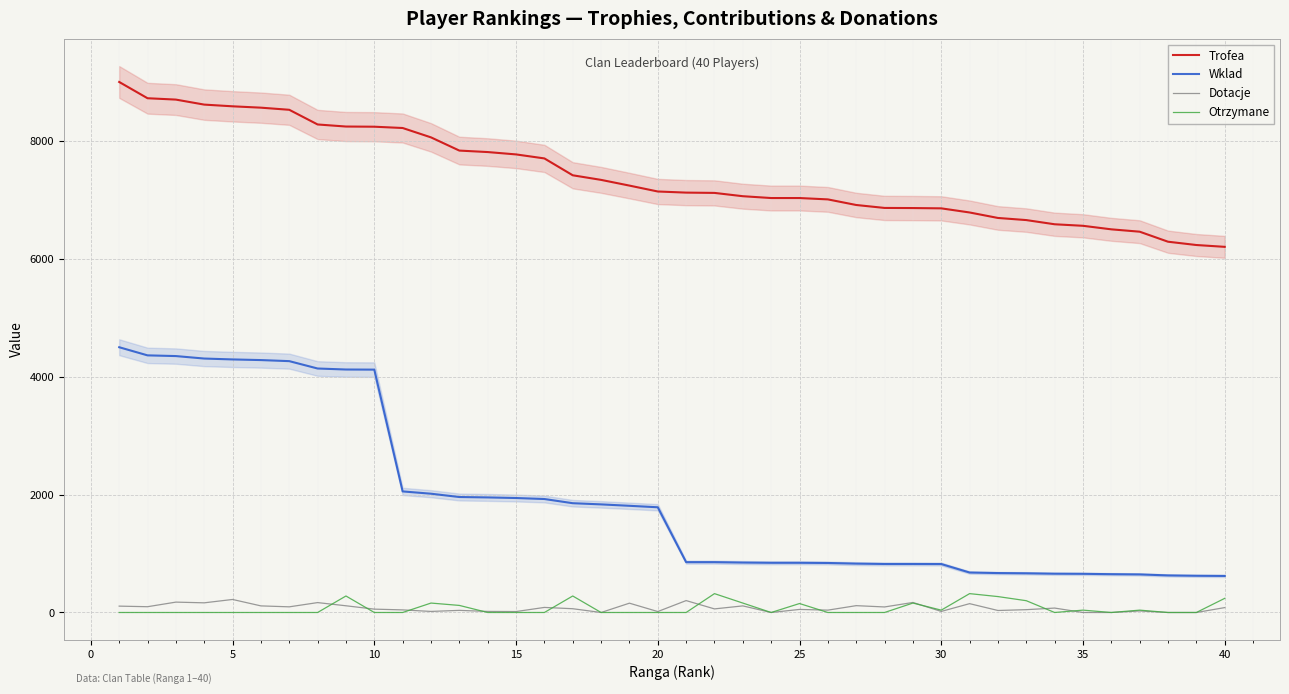

True or false: Otrzymane and Trofea intersect in this chart.

False